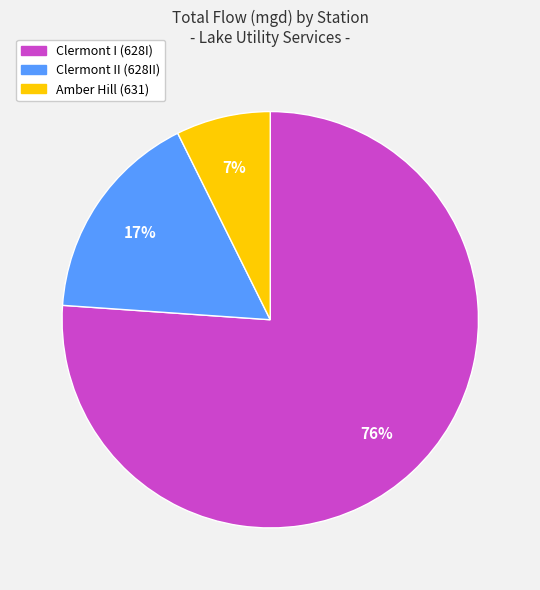

How many slices are in this pie chart?

3